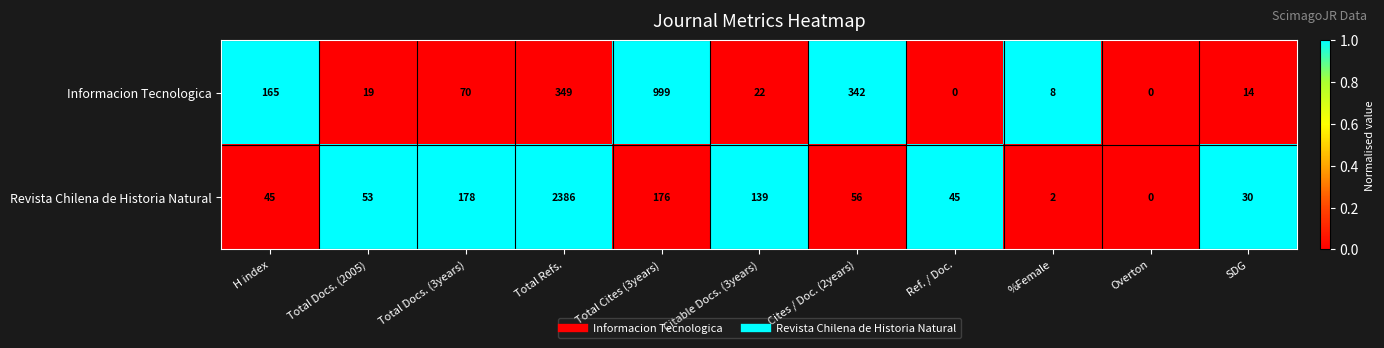

How many categories are shown in the chart?

11